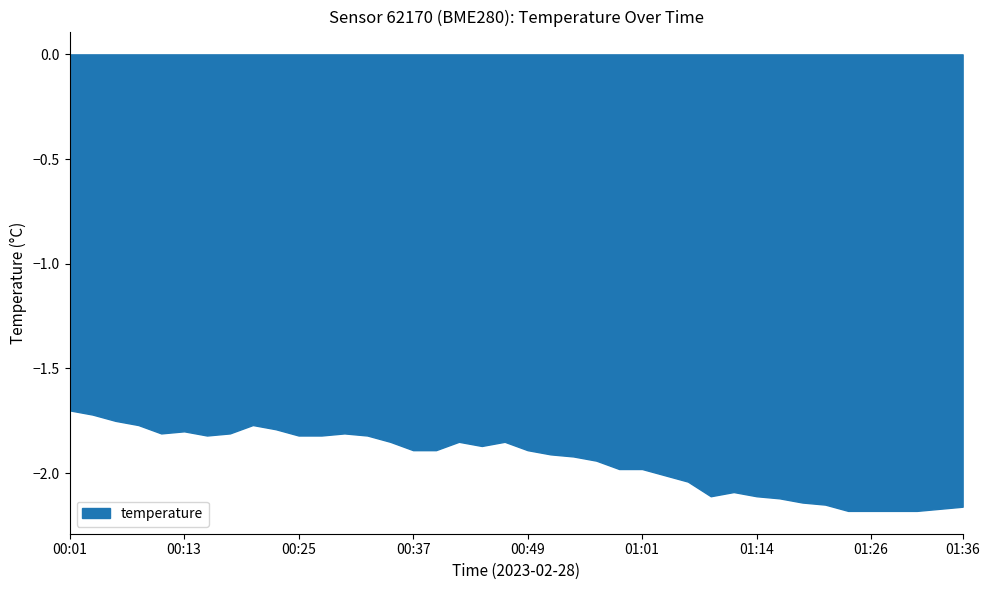

The value at 00:25 is -0.8. True or false?

False